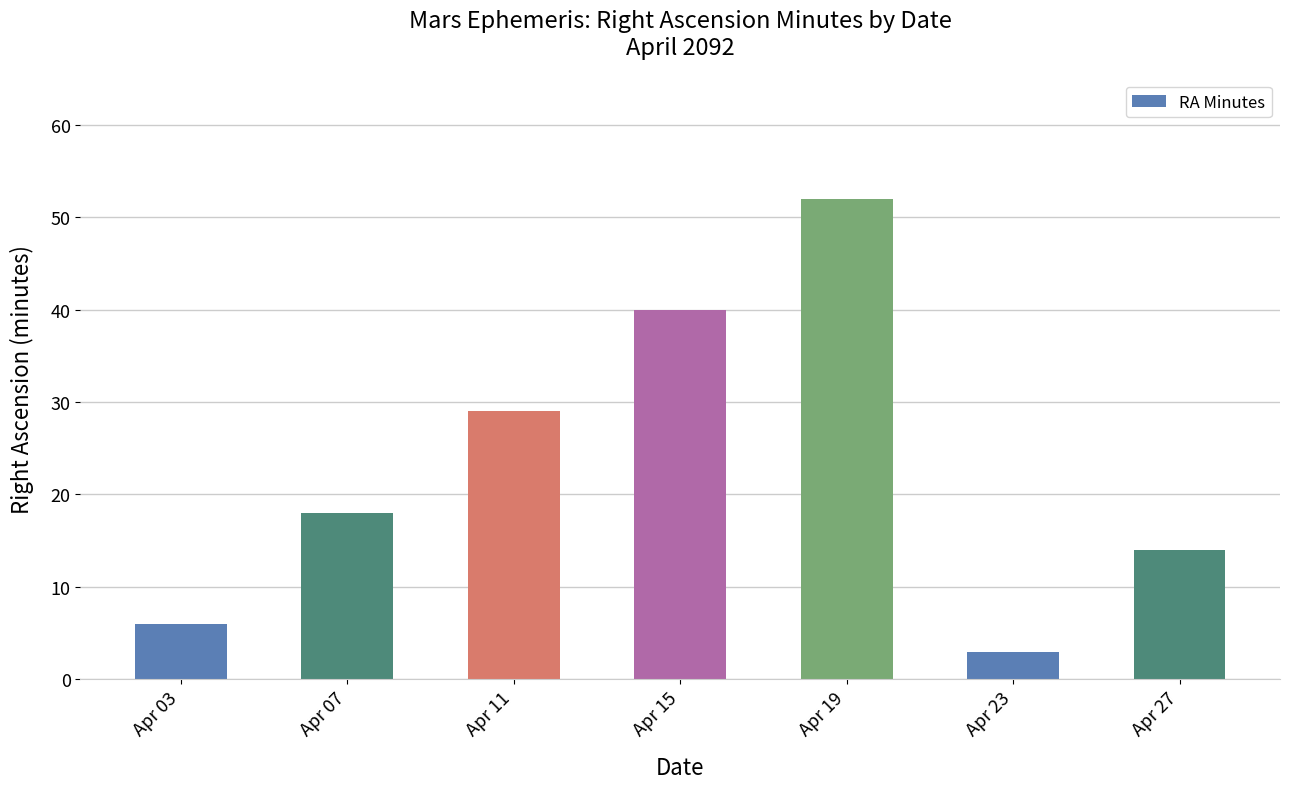

Reading left to right, list all the values displayed in this chart.

6	18	29	40	52	3	14